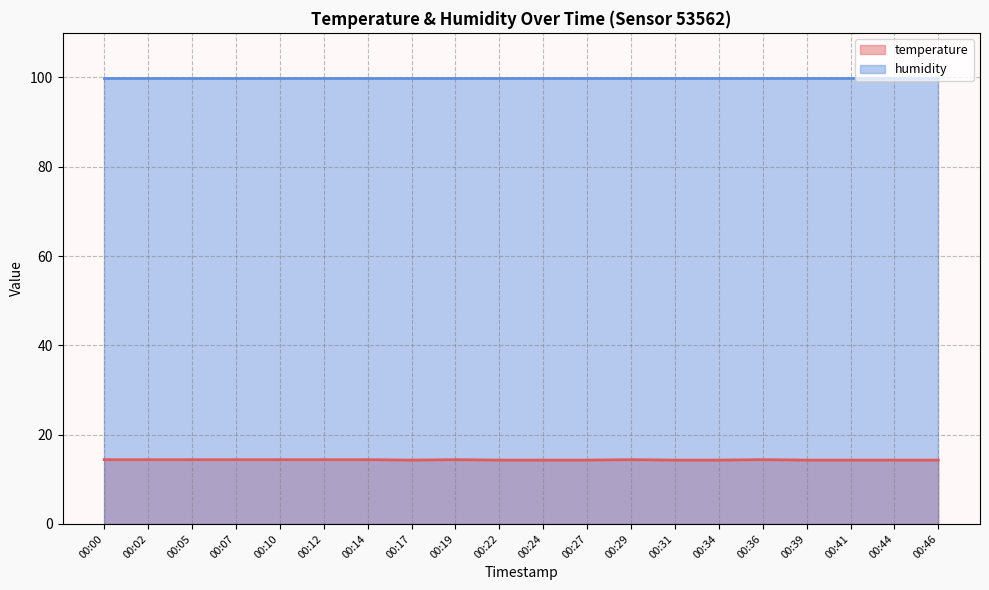

What is the minimum value shown in the chart?

14.3